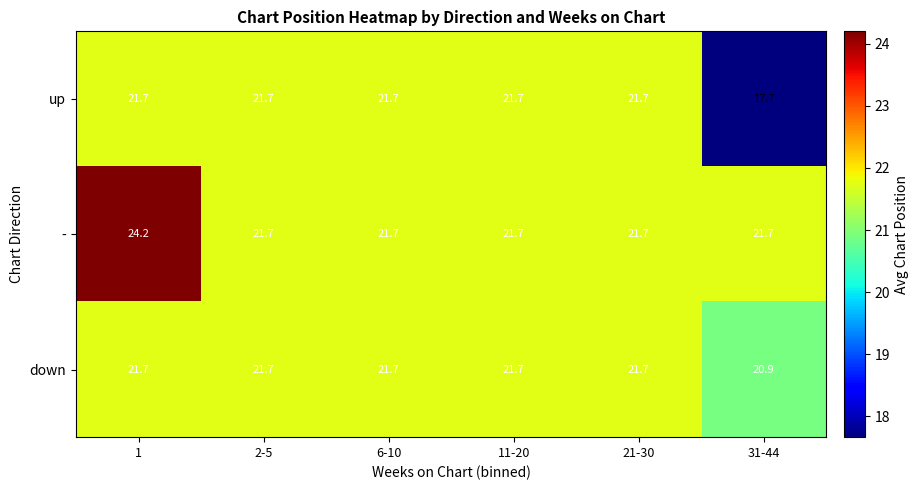

What is the sum of all down values?

129.4